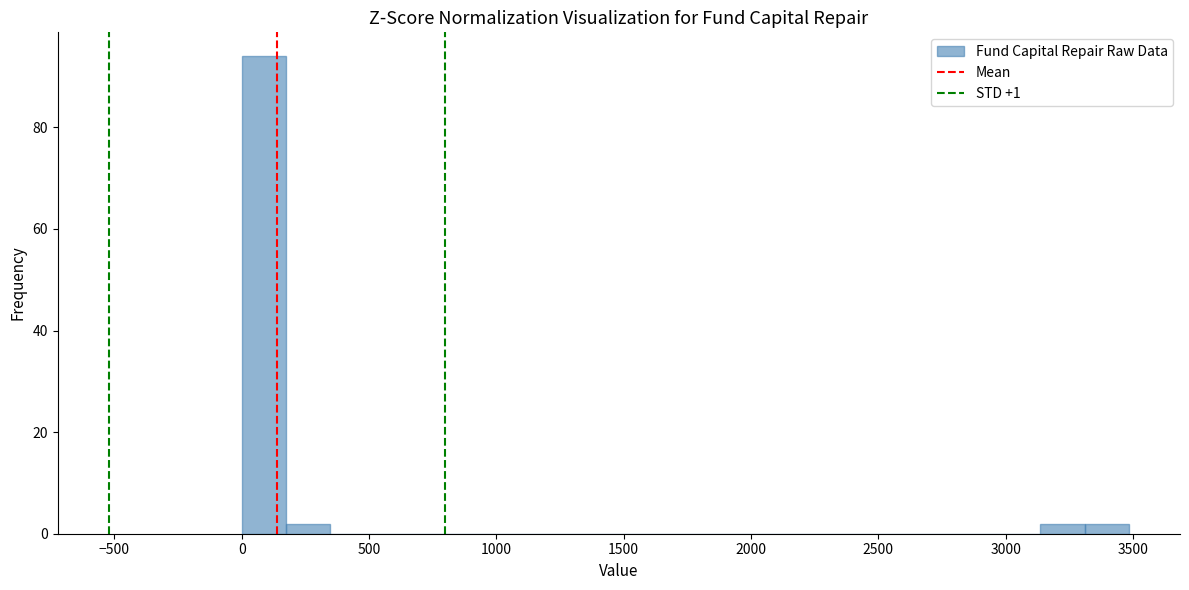

Read against the x-axis, roughly where is the centre of the tallest bar?

100